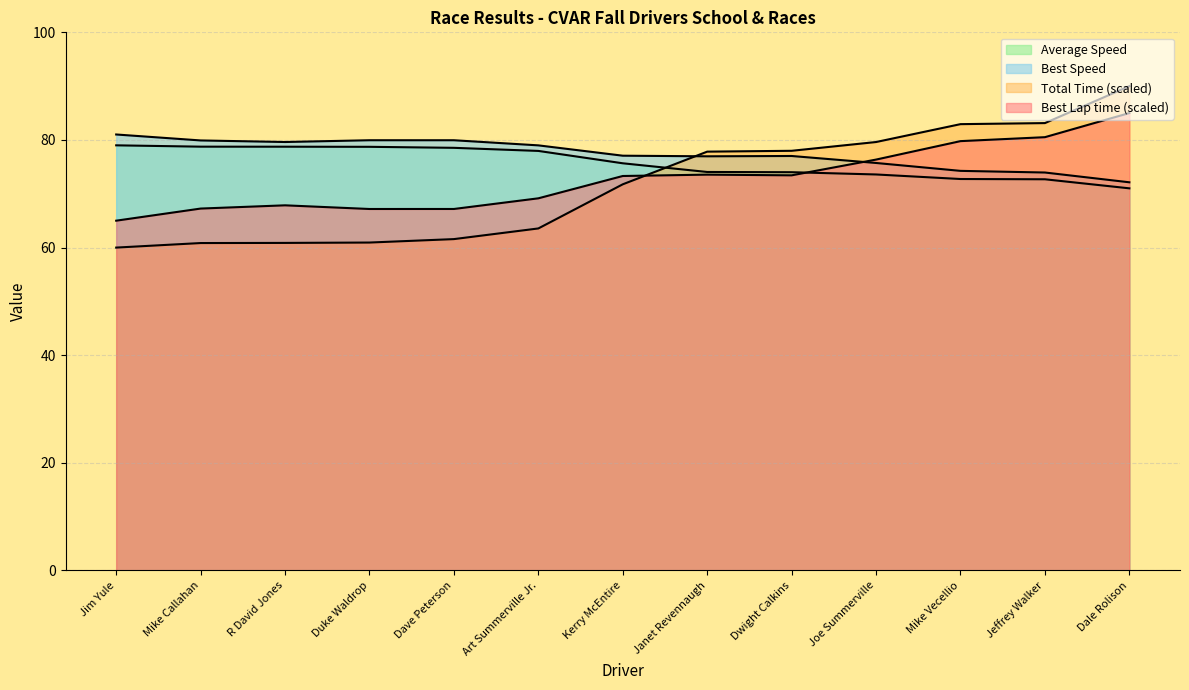

Is it true that Best Lap time equals 108.6 at Dwight Calkins?

False